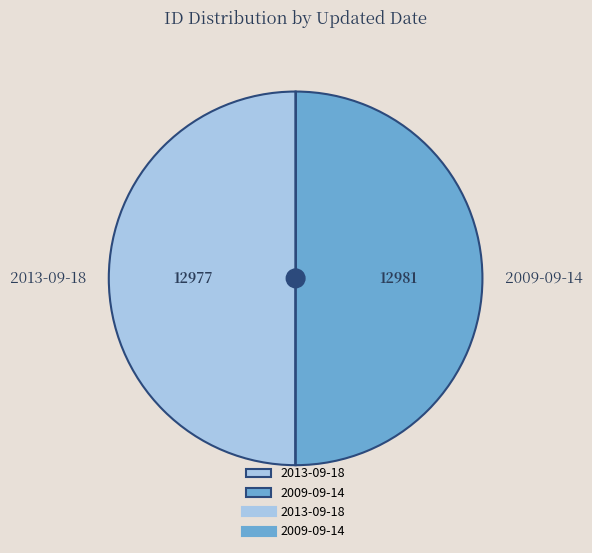

Is the sum of 2013-09-18 and 2009-09-14 greater than half?

Yes